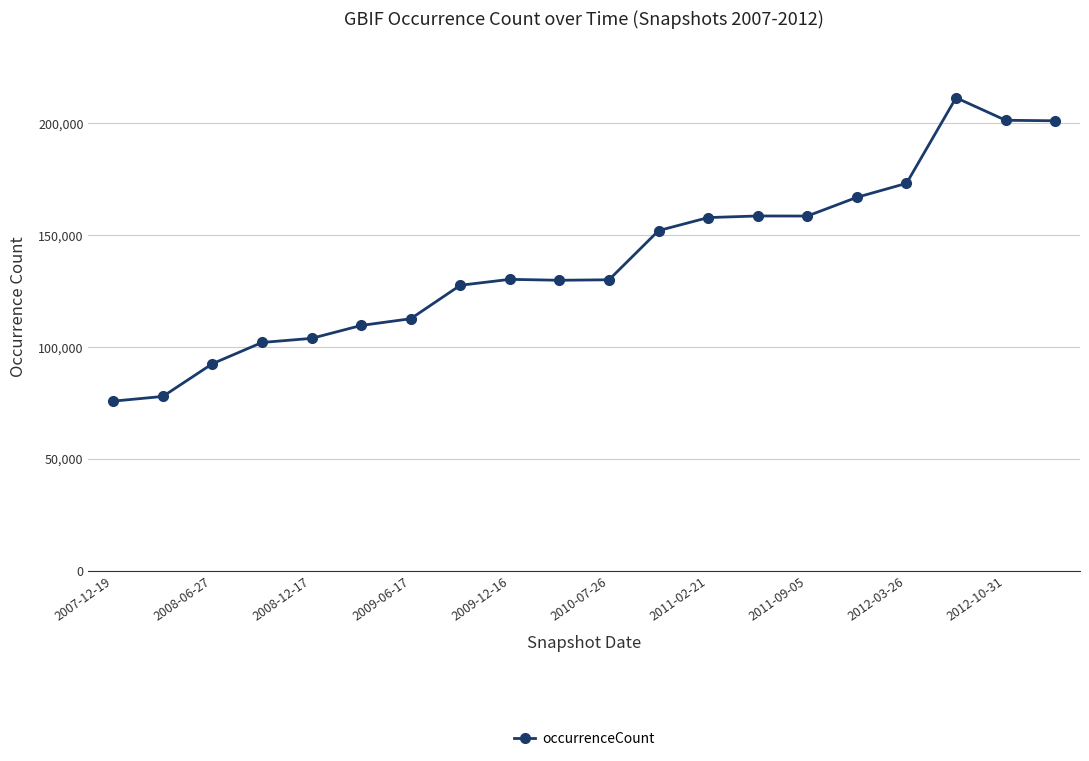

What is the average value?

138549